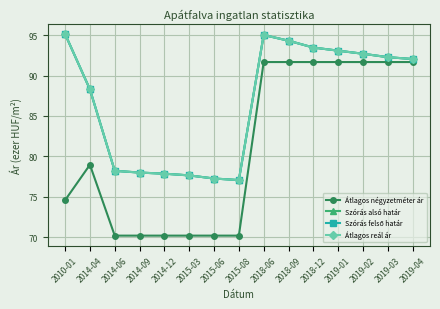

Where is the first local maximum for Átlagos négyzetméter ár?

2014-04